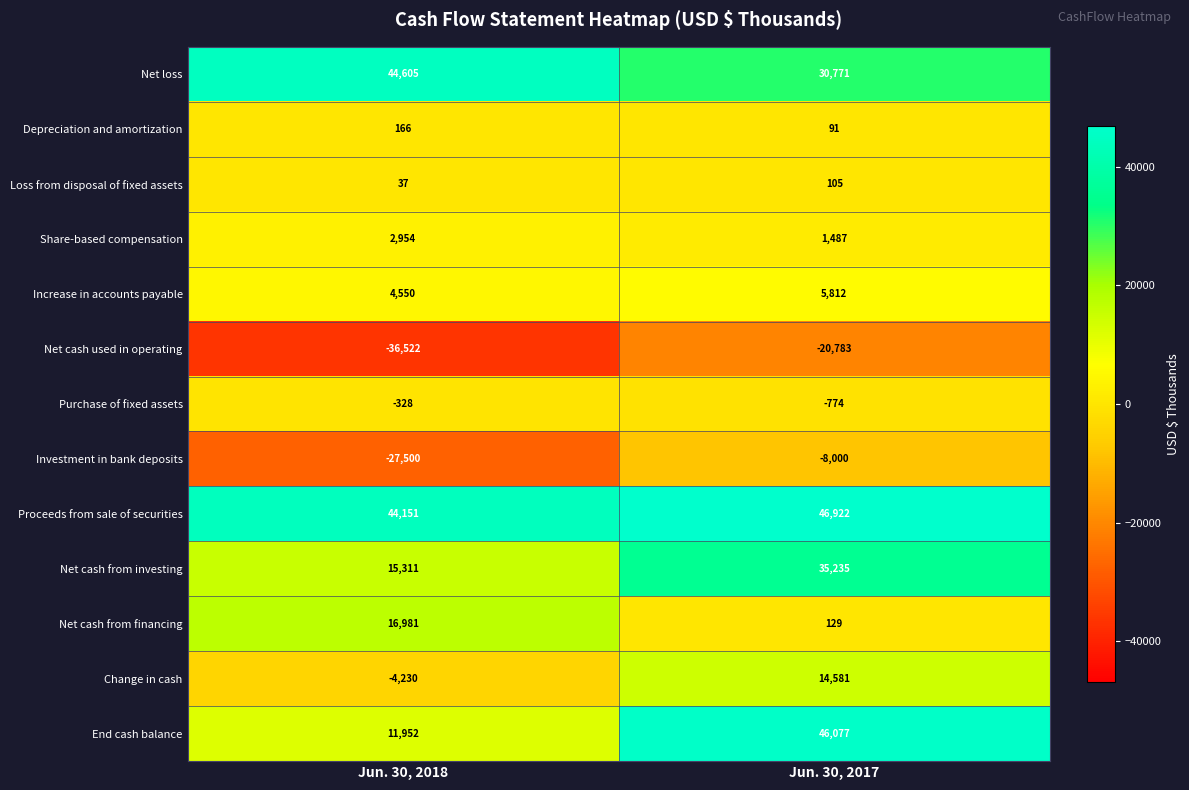

Reading left to right, what are all the values shown in this chart?

Net loss: 44605	30771
Depreciation and amortization: 166	91
Loss from disposal of fixed assets: 37	105
Share-based compensation: 2954	1487
Increase in accounts payable: 4550	5812
Net cash used in operating: -36522	-20783
Purchase of fixed assets: -328	-774
Investment in bank deposits: -27500	-8000
Proceeds from sale of securities: 44151	46922
Net cash from investing: 15311	35235
Net cash from financing: 16981	129
Change in cash: -4230	14581
End cash balance: 11952	46077